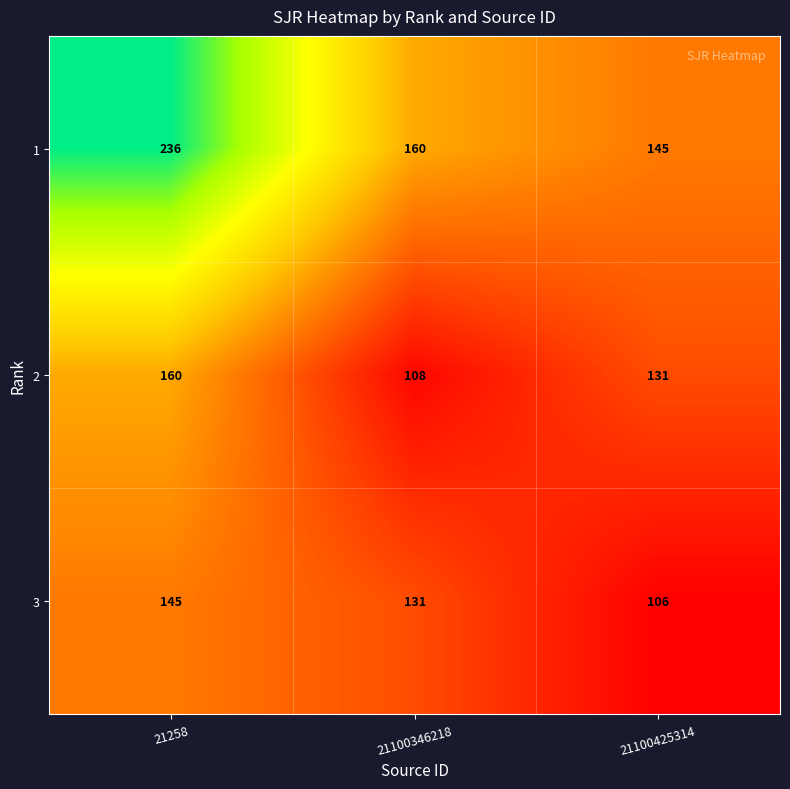

Reading left to right, extract all data points from this chart.

1: 236	160	145
2: 160	108	131
3: 145	131	106